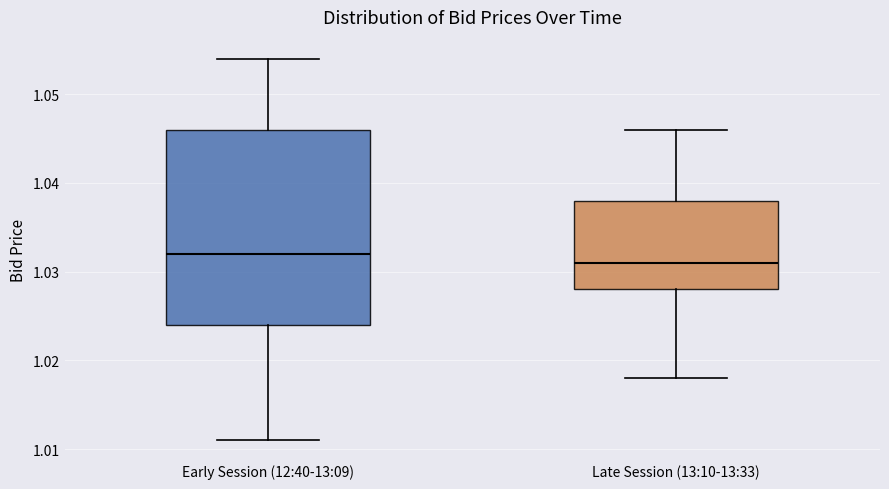

Reading left to right, read every box against the y-axis: the position of its median line, the range the box covers, and the ends of its whiskers. The values are not printed on the chart, so give them approximately, as read against the axis.

Early Session (12:40-13:09): median 1.032, box 1.024 to 1.046, whiskers 1.011 to 1.054
Late Session (13:10-13:33): median 1.031, box 1.028 to 1.038, whiskers 1.018 to 1.046